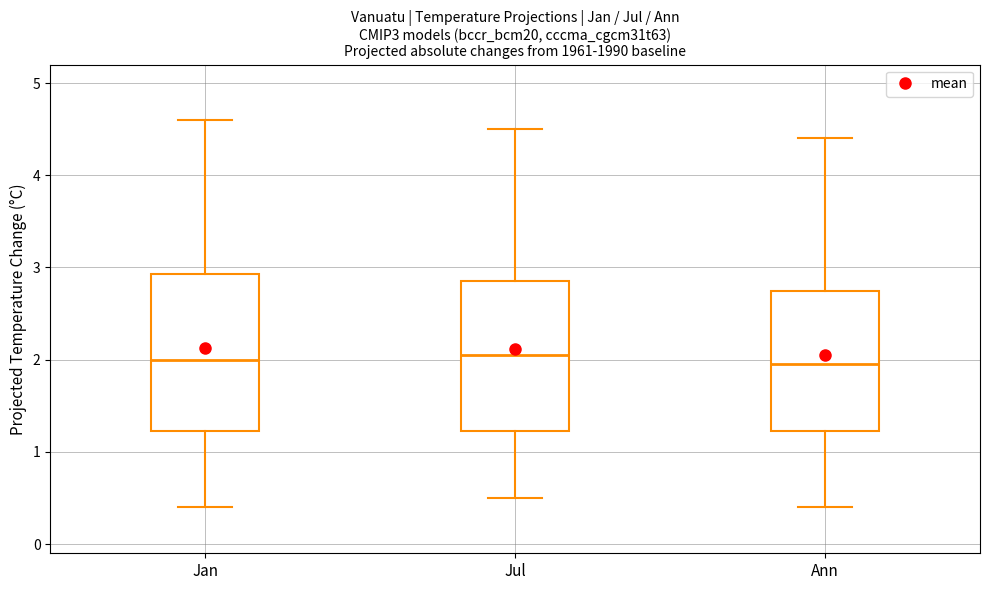

Reading left to right, transcribe this box plot: for each box, give where its median line is, the range the box spans, and where its two whiskers end, as read against the y-axis. The values are not printed on the chart, so give them approximately, as read against the axis.

Jan: median 2.0, box 1.2 to 2.9, whiskers 0.4 to 4.6
Jul: median 2.1, box 1.2 to 2.9, whiskers 0.5 to 4.5
Ann: median 2.0, box 1.2 to 2.8, whiskers 0.4 to 4.4